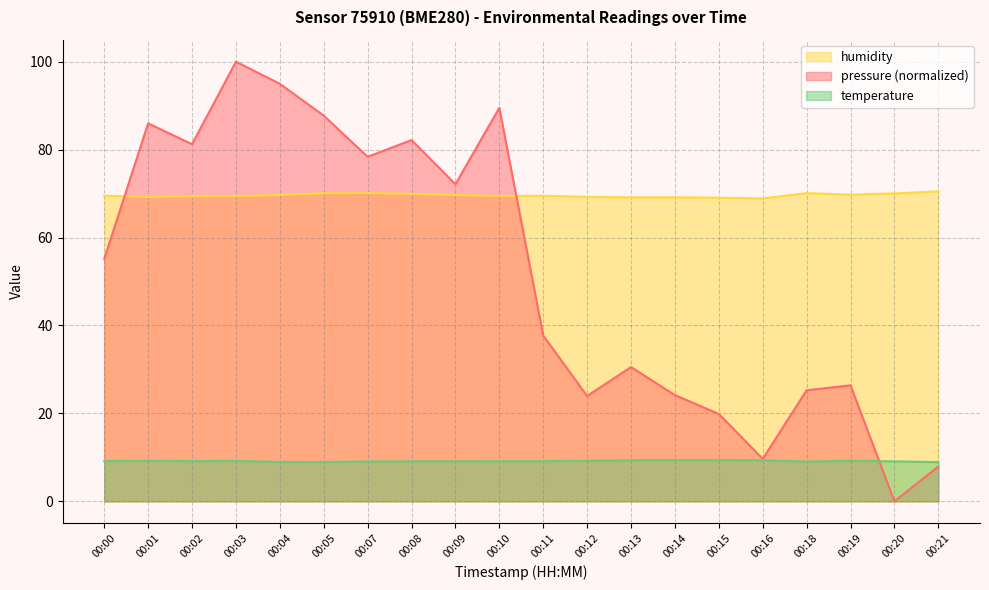

Reading left to right, what are all the values shown in this chart?

temperature: 00:00=9.1	00:01=9.2	00:02=9.1	00:03=9.2	00:04=8.9	00:05=8.9	00:07=9.1	00:08=9.1	00:09=9.1	00:10=9.1	00:11=9.1	00:12=9.2	00:13=9.3	00:14=9.4	00:15=9.3	00:16=9.3	00:18=9.0	00:19=9.2	00:20=9.1	00:21=8.9
humidity: 00:00=69.5	00:01=69.2	00:02=69.4	00:03=69.4	00:04=69.7	00:05=70.1	00:07=70.1	00:08=69.9	00:09=69.7	00:10=69.5	00:11=69.5	00:12=69.3	00:13=69.1	00:14=69.1	00:15=69.1	00:16=68.9	00:18=70.1	00:19=69.8	00:20=70.0	00:21=70.5
pressure_scaled: 00:00=55.1	00:01=86.0	00:02=81.2	00:03=100.0	00:04=95.0	00:05=87.7	00:07=78.4	00:08=82.2	00:09=72.1	00:10=89.5	00:11=37.7	00:12=23.9	00:13=30.5	00:14=24.2	00:15=19.9	00:16=9.7	00:18=25.3	00:19=26.4	00:20=0.0	00:21=7.9